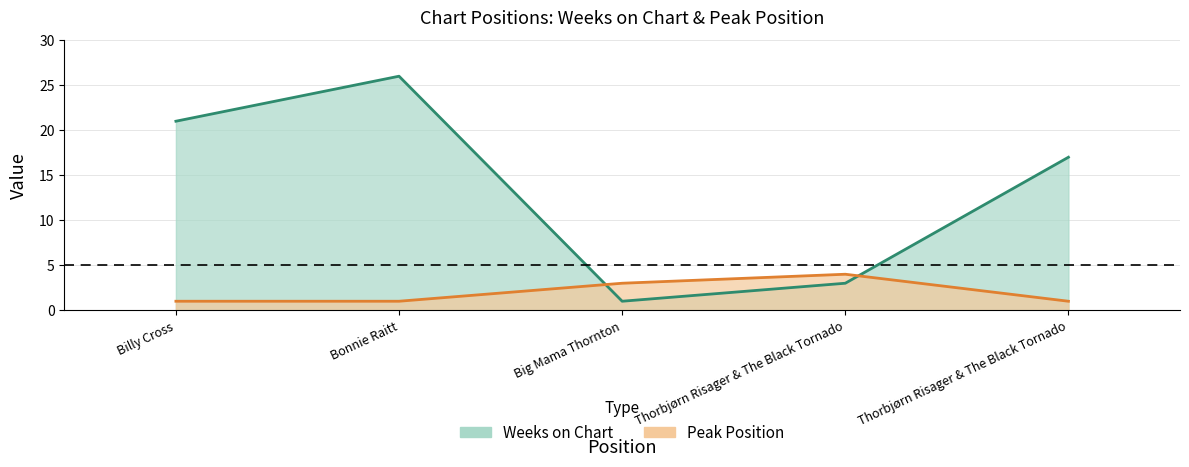

List the series in order of their overall mean, lowest first.

Peak Position, Weeks on Chart